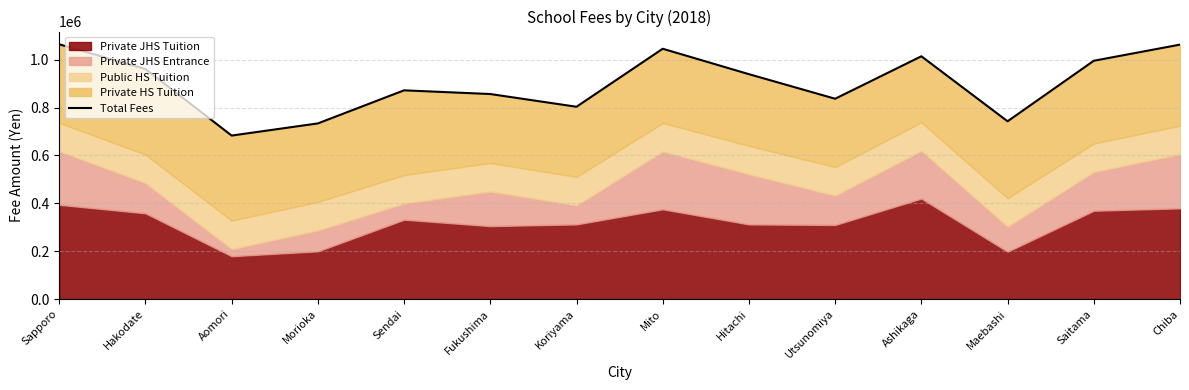

Rank the categories by value from lowest to highest.

Aomori, Morioka, Maebashi, Koriyama, Utsunomiya, Fukushima, Sendai, Hitachi, Hakodate, Saitama, Ashikaga, Mito, Chiba, Sapporo